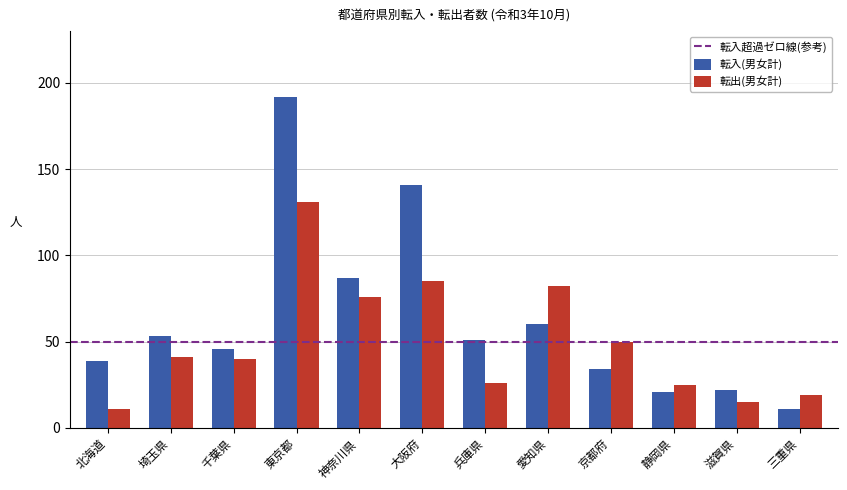

How many data points does each series have?

12